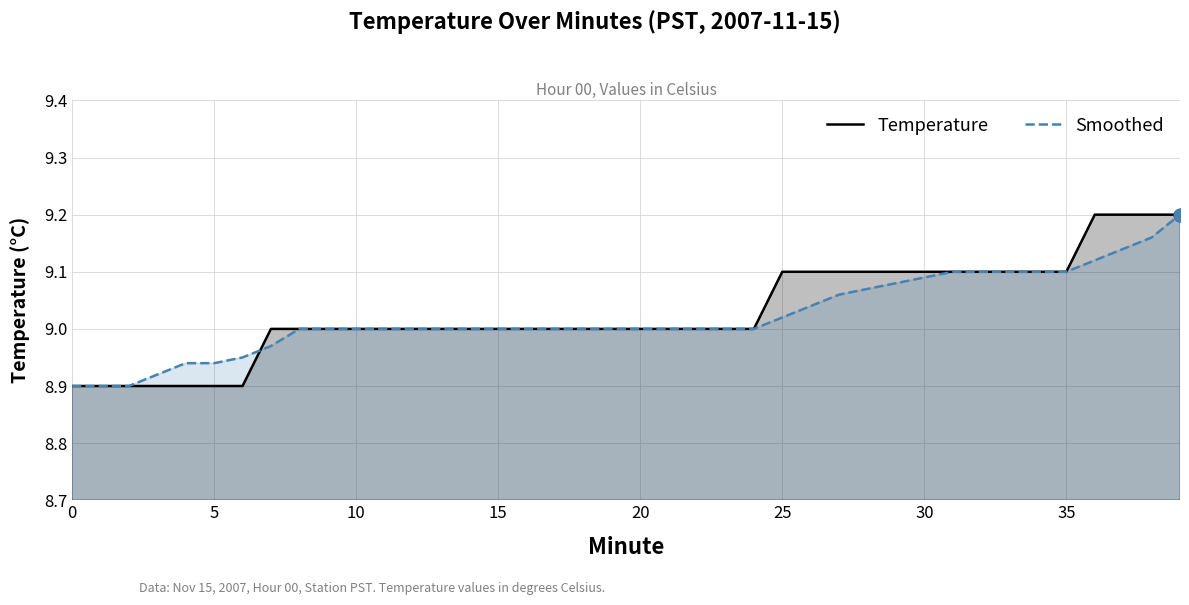

Is it true that Smoothed equals 9.0 at 15?

True